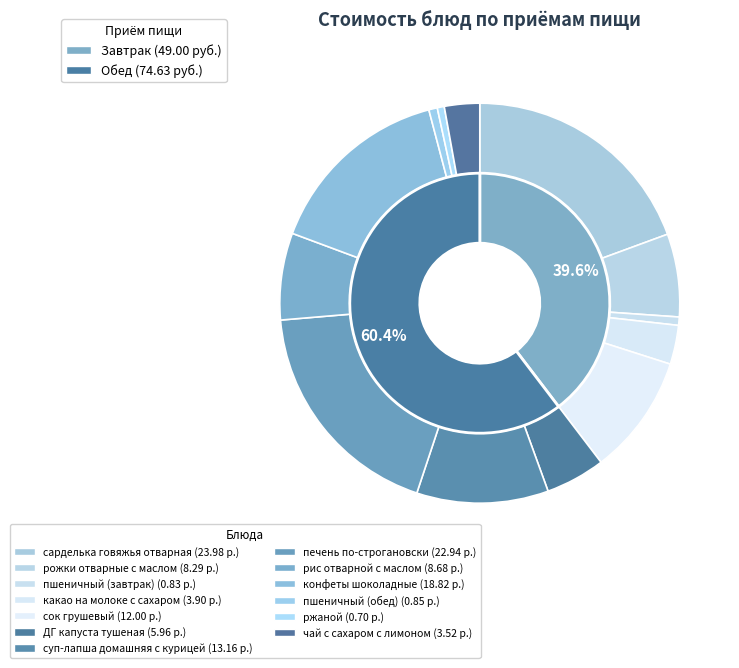

Which slice is the largest?

сарделька говяжья отварная